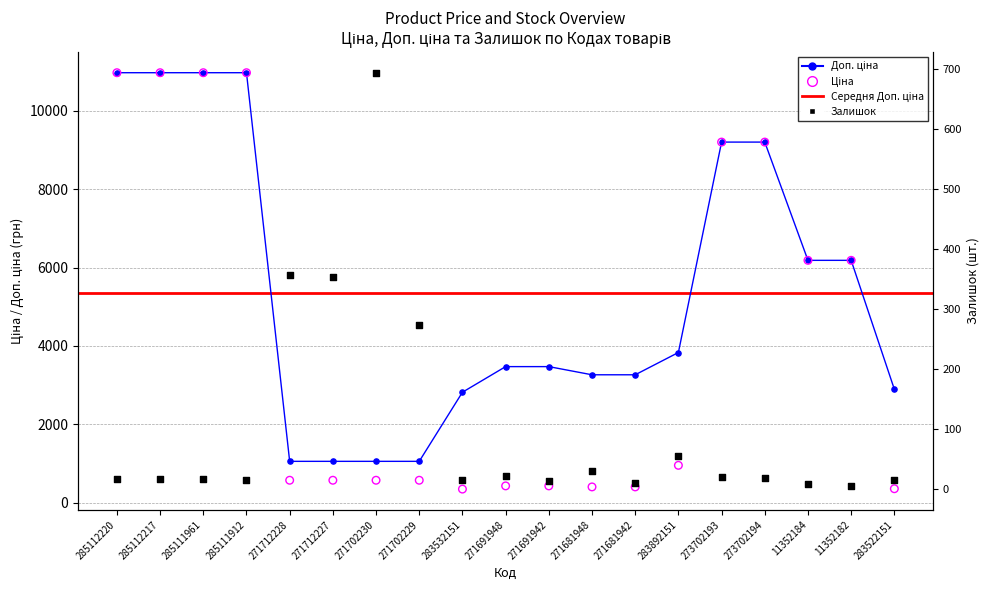

At which category is the sum across all series the highest?

285112220